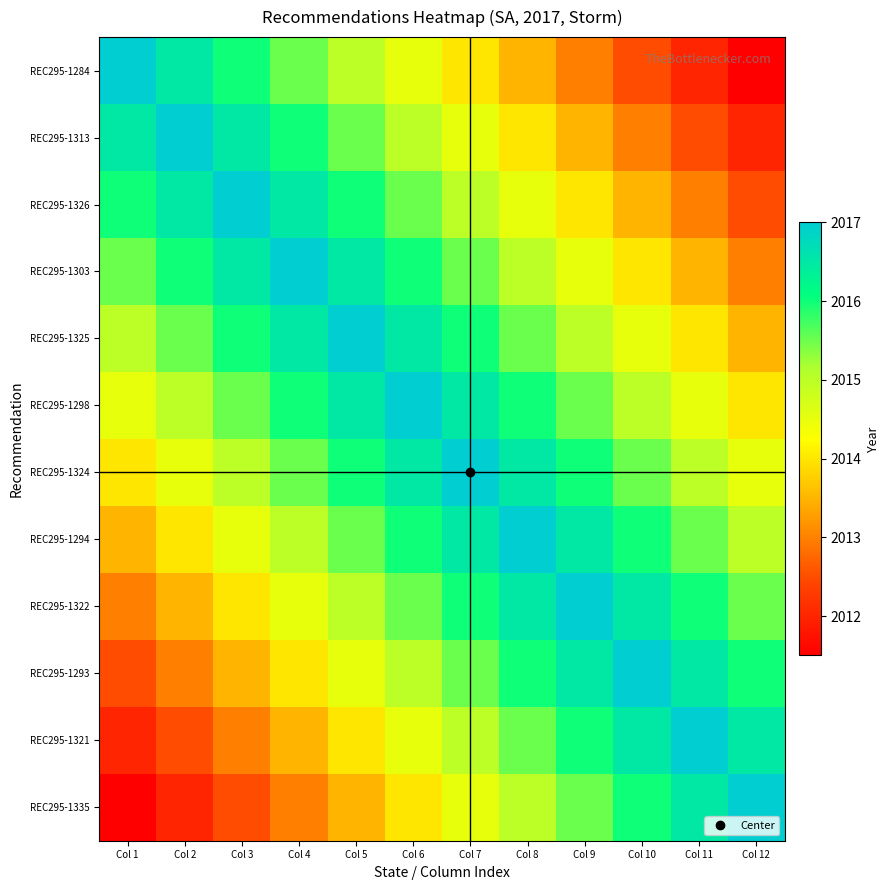

At which category is the sum across all series the highest?

Col 6